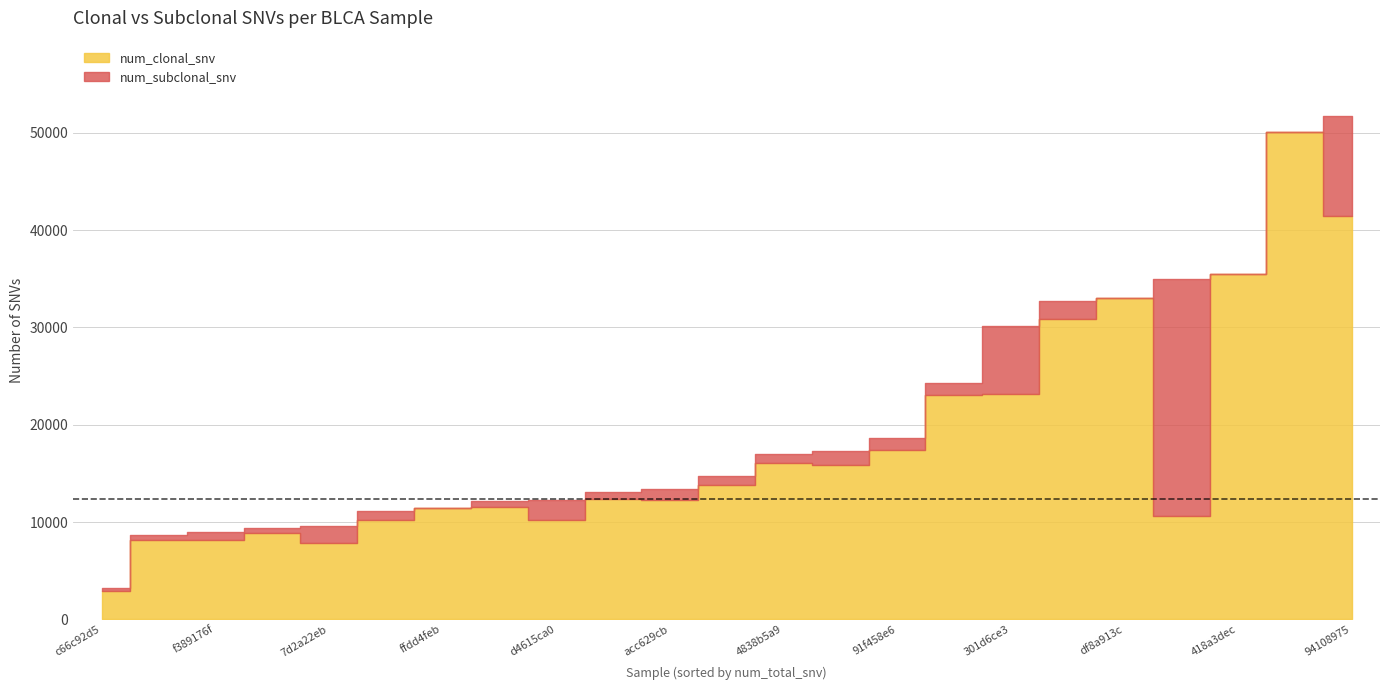

Which series has the largest range (max minus min)?

num_clonal_snv